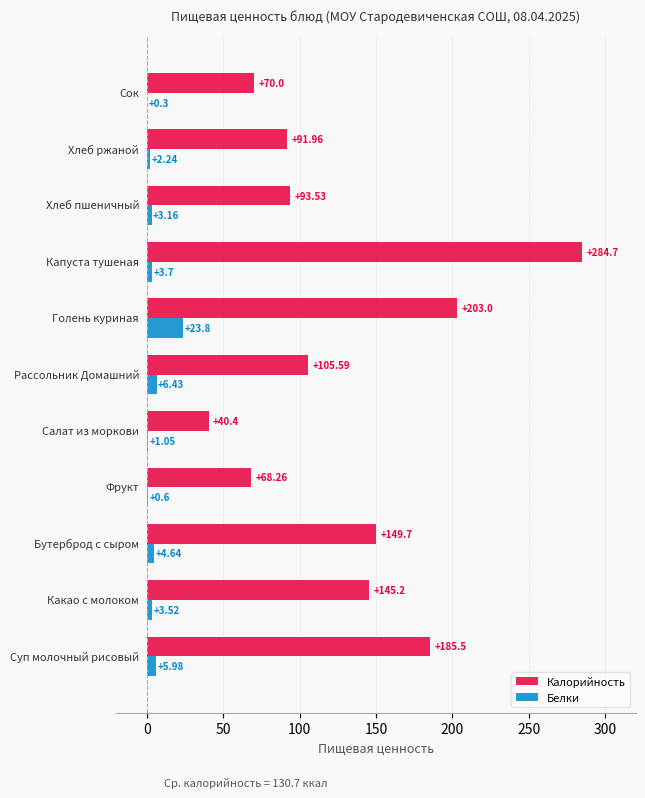

Which series has the widest spread of values?

Калорийность